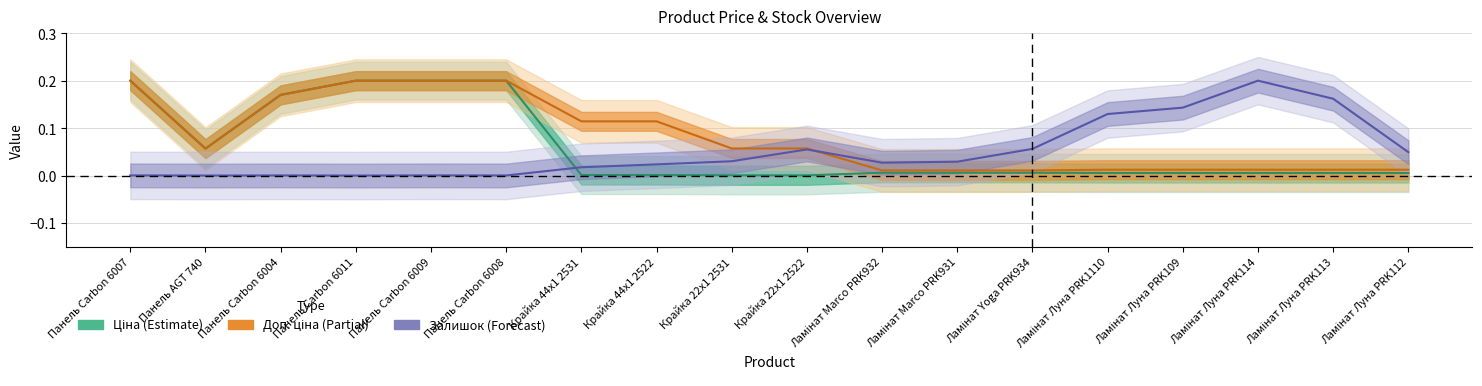

Is this an area chart (filled region under the line)?

No